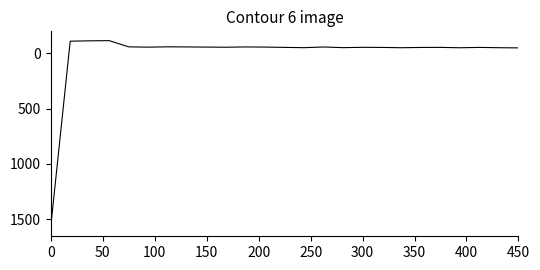

What is the greatest value displayed?

1569.9